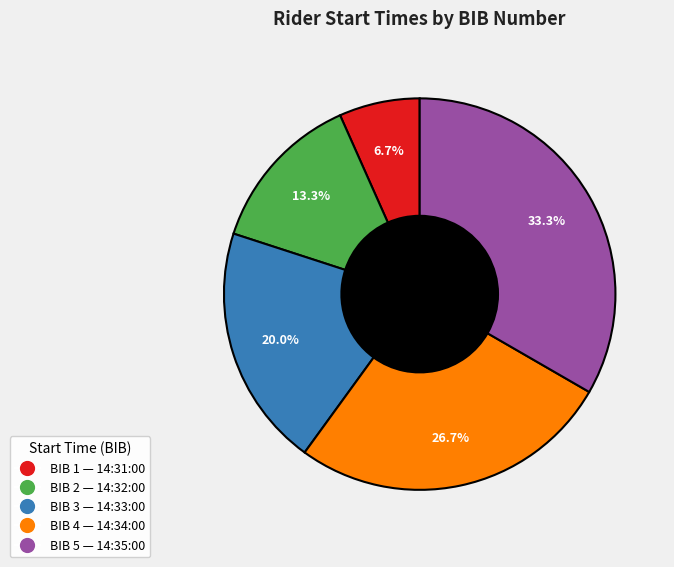

Is there a majority slice in this chart?

No